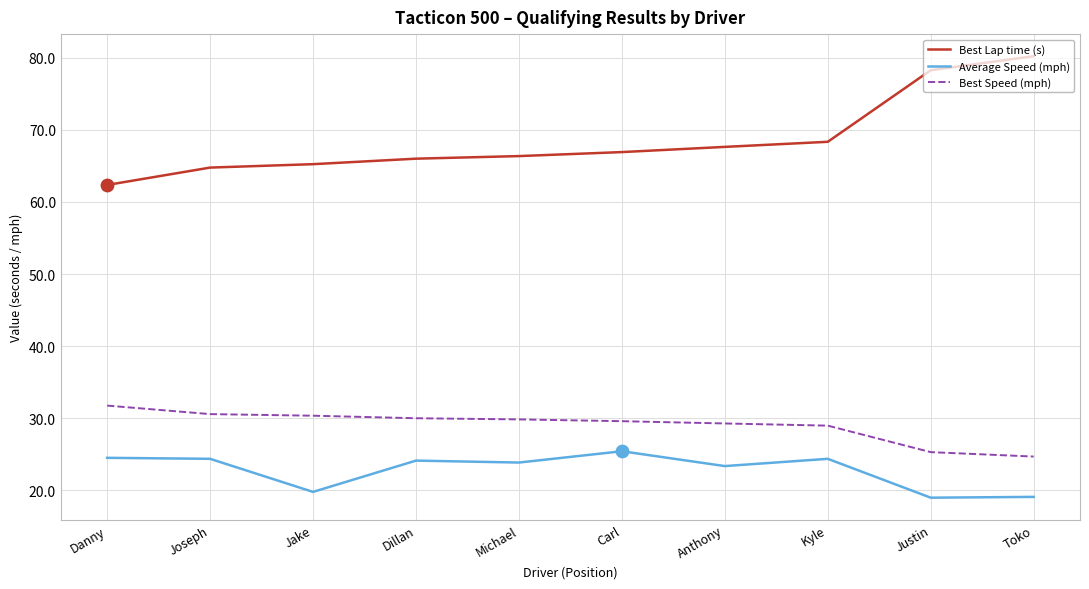

Which series has the largest total across all categories?

Best Lap time (s)